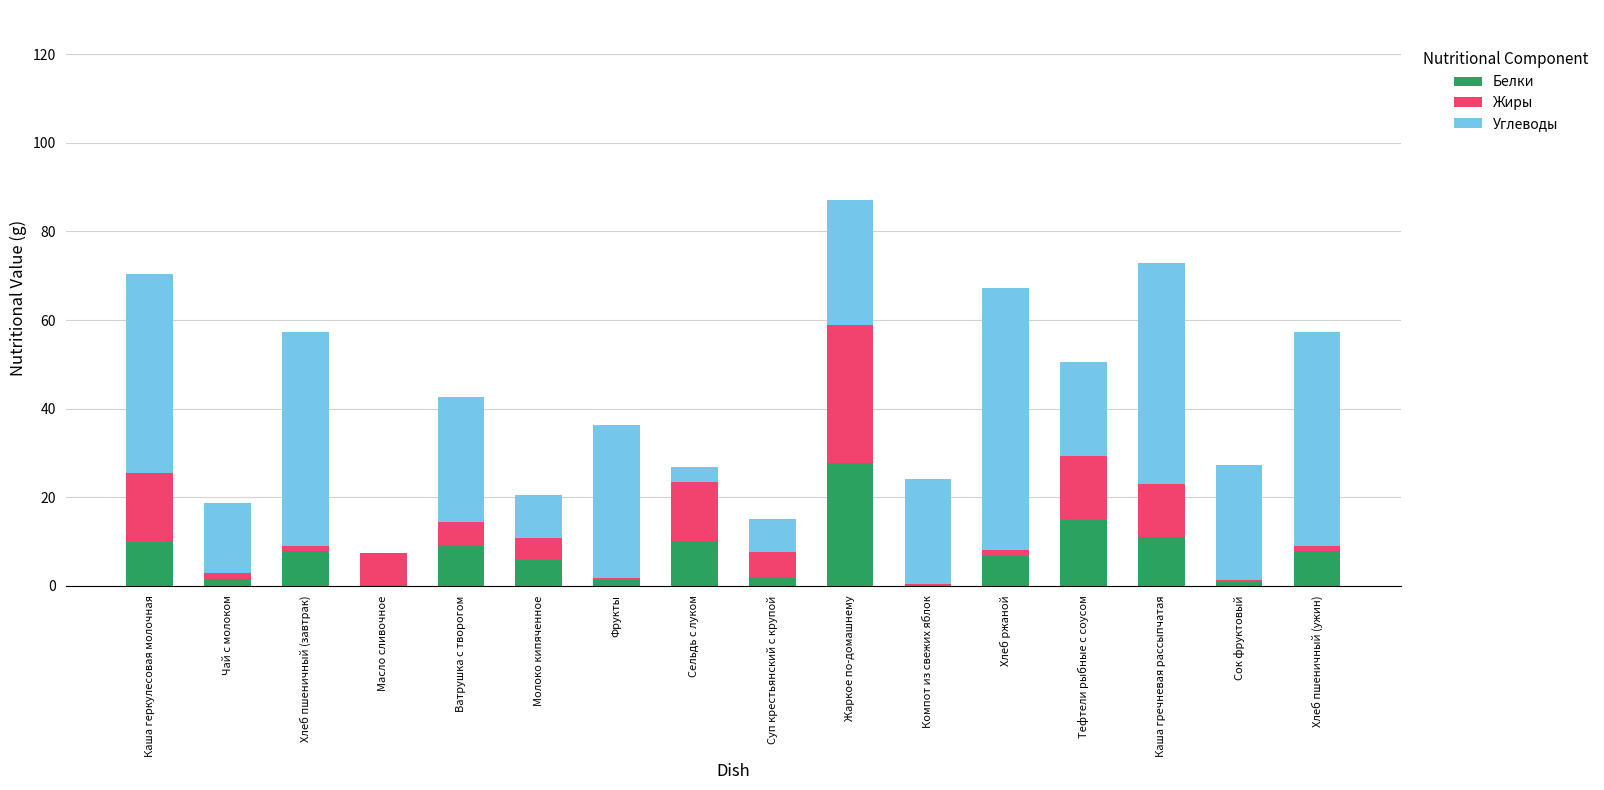

The Белки series shows 11.1 at Каша гречневая рассыпчатая. True or false?

True